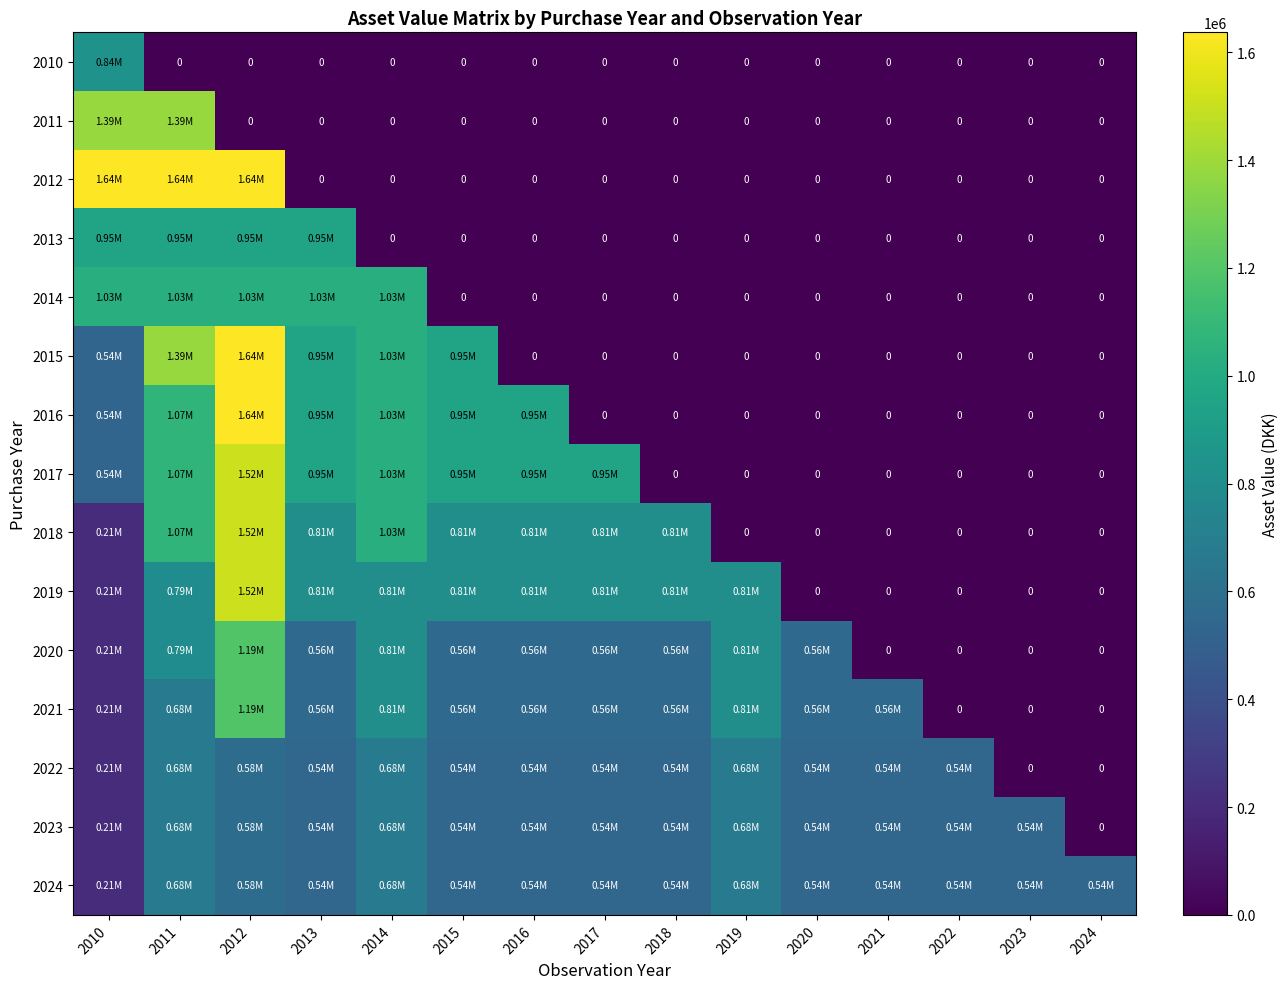

Which series has the largest range (max minus min)?

2012